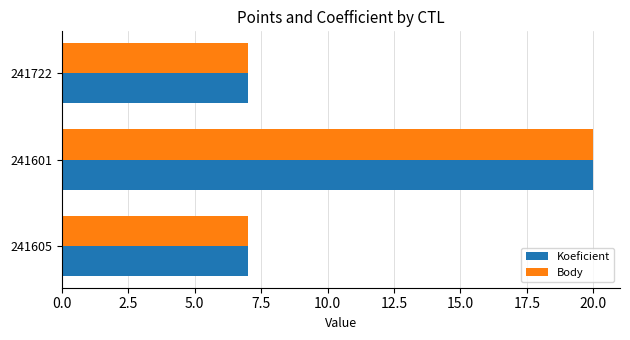

At which category is the sum across all series the highest?

241601